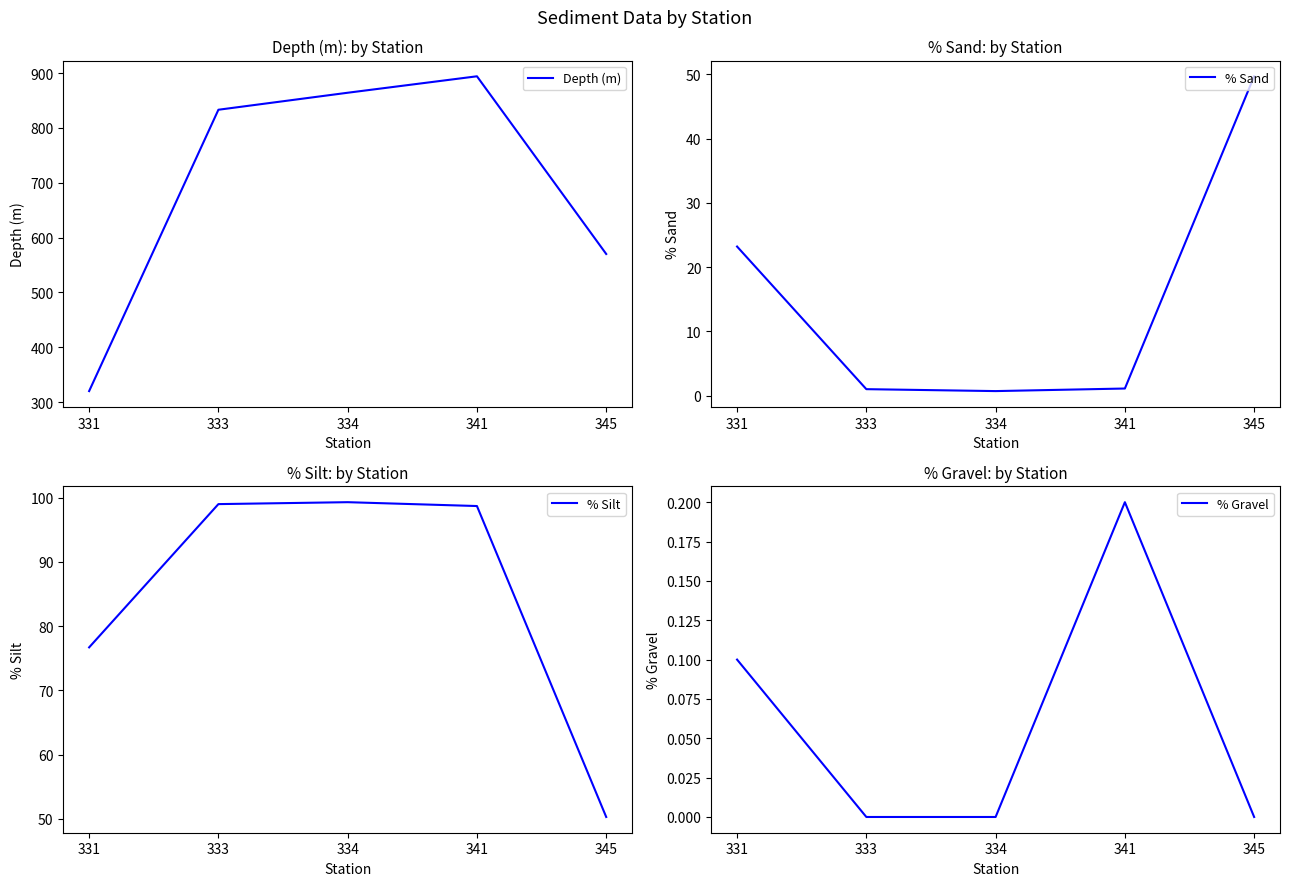

True or false: Depth (m) and % Sand cross at least once.

False